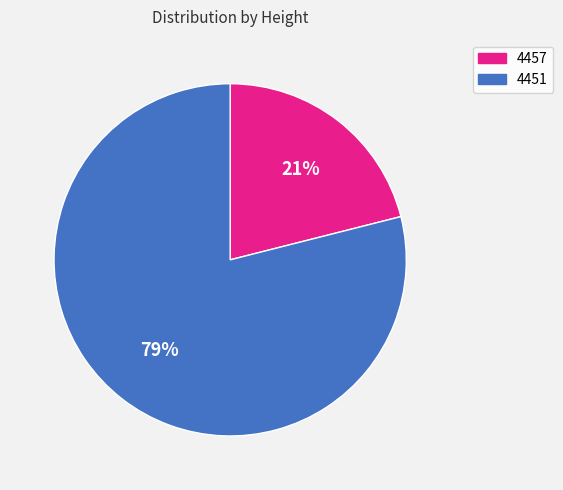

To the nearest percent, what percentage of the pie is 4457?

21%